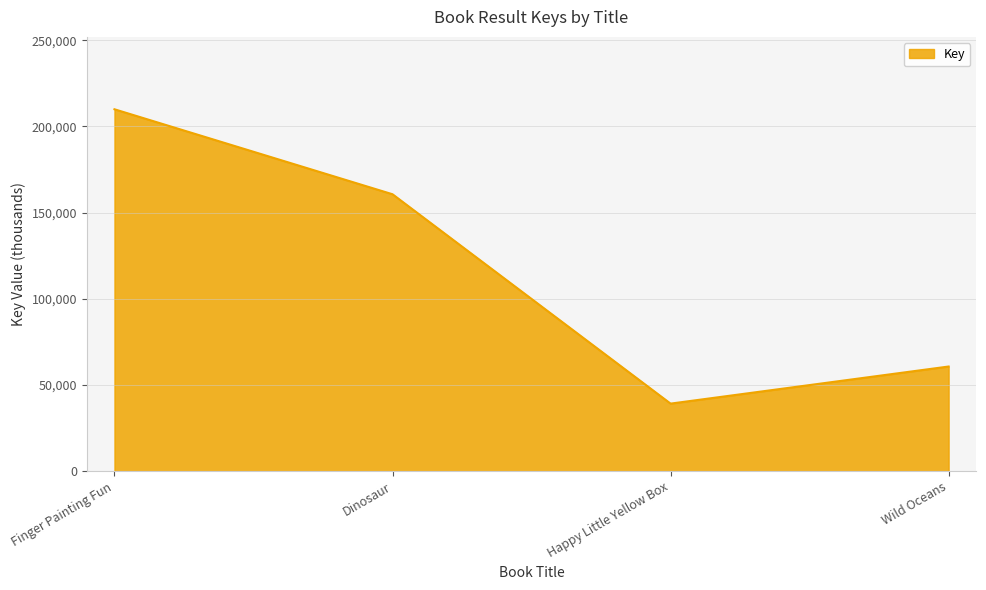

Reading left to right, list all the values displayed in this chart.

Finger Painting Fun=209962.9	Dinosaur=160669.4	Happy Little Yellow Box=39214.7	Wild Oceans=60737.5